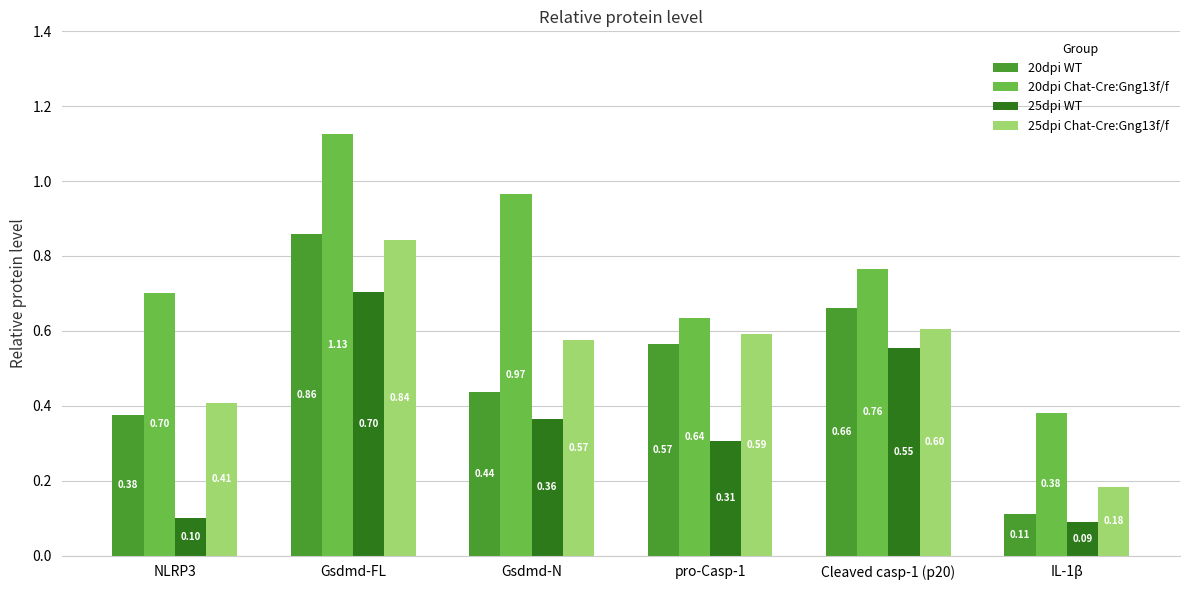

What is the difference between the second highest and minimum values in the 20dpi WT series?

0.6